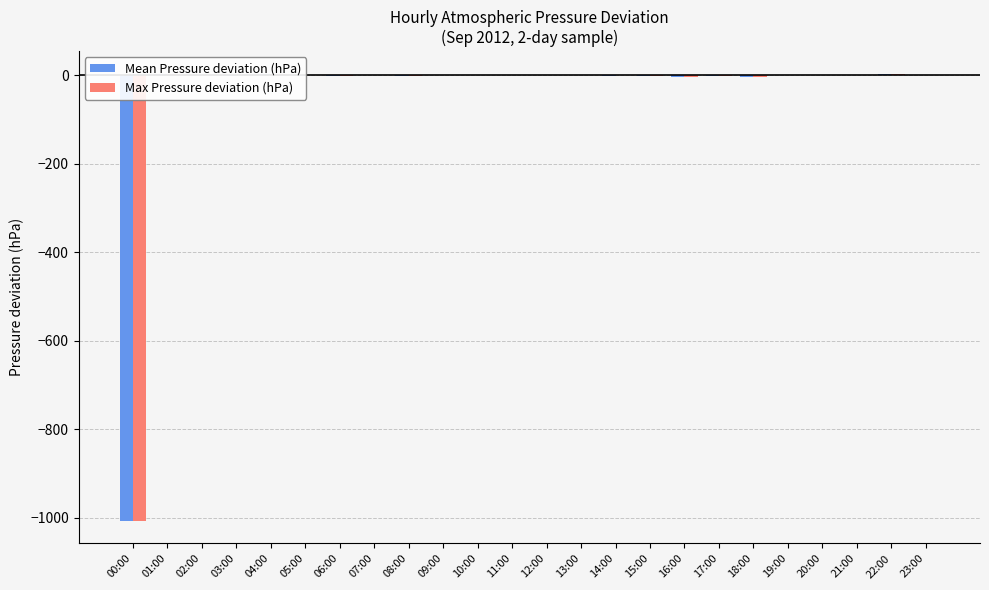

Between 15:00 and 21:00, which is larger?

21:00